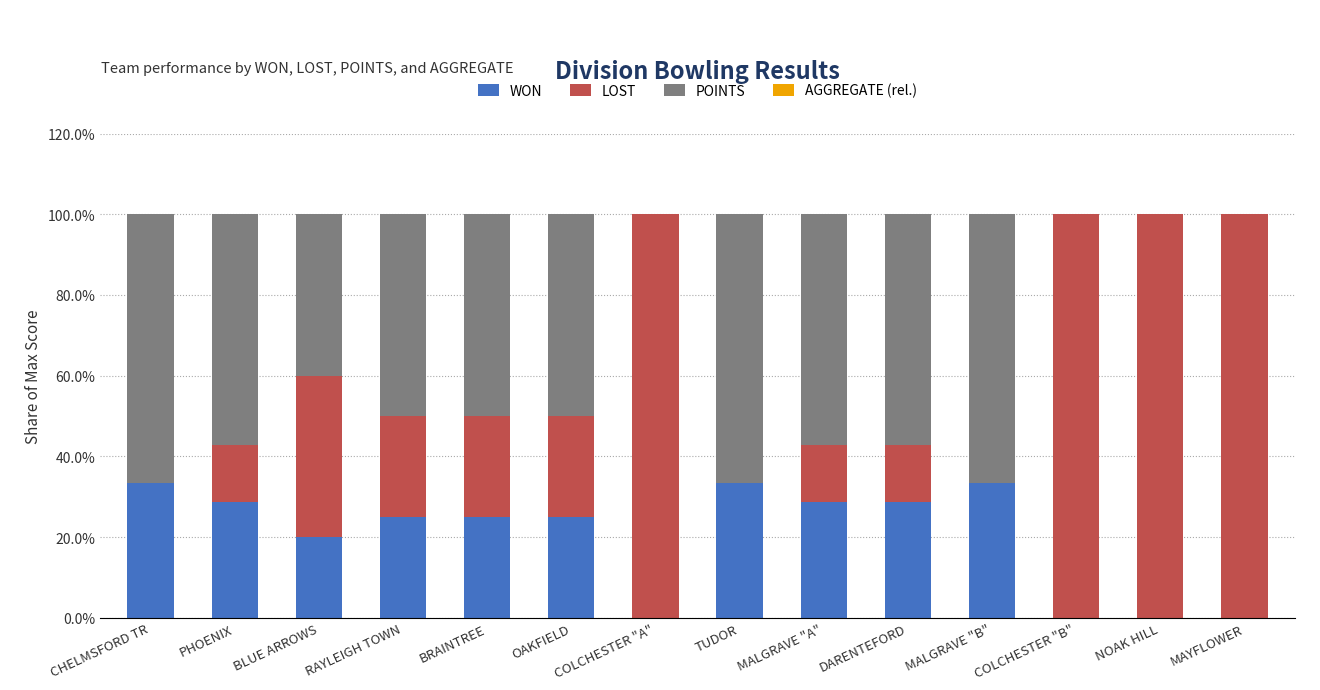

How many distinct data groups are displayed?

4